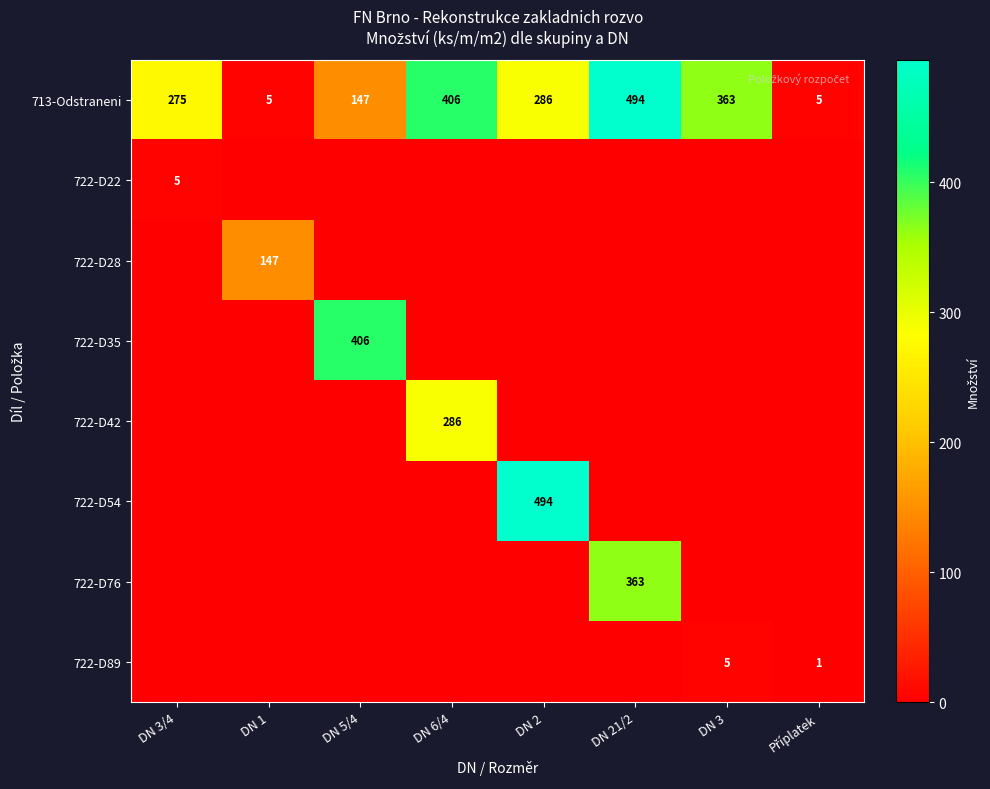

Which has a higher value, DN 1 or DN 3?

DN 3